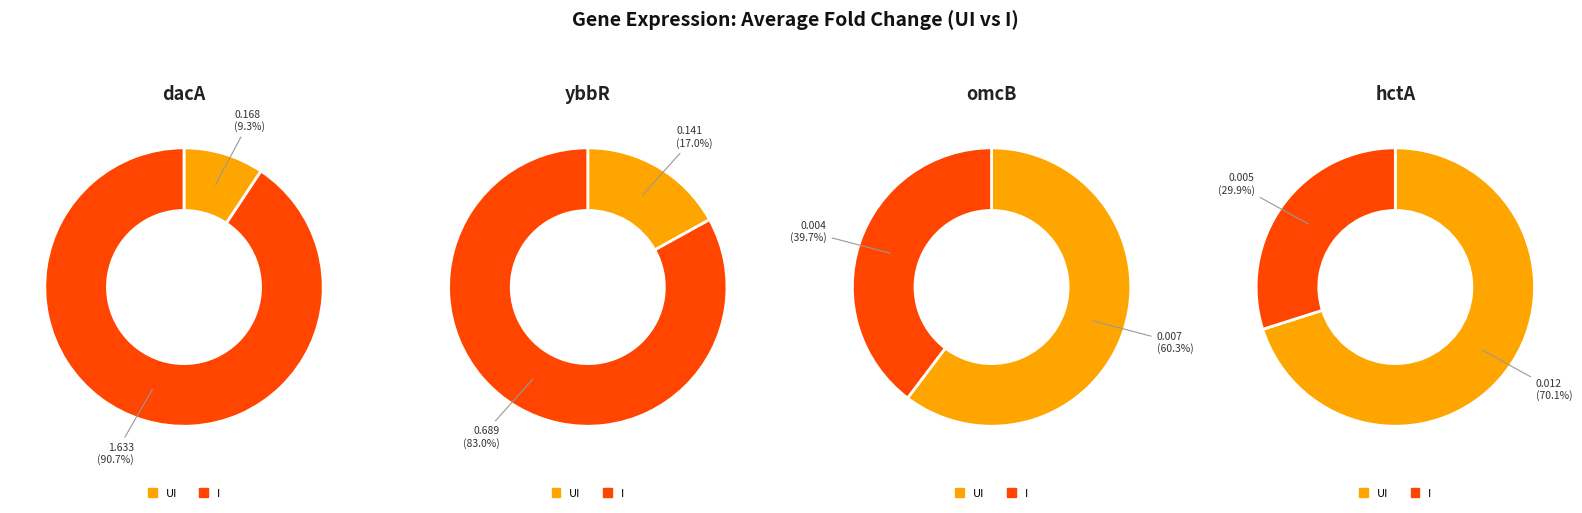

How much of the chart is everything except I?

9.3%